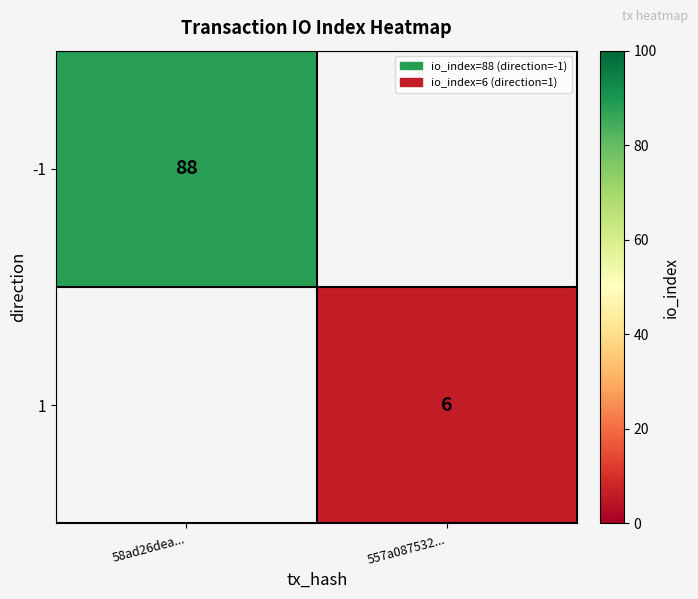

How many data points does each series have?

2